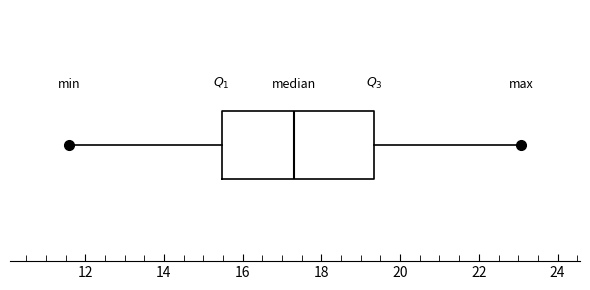

Transcribe this box plot: give where the median line is, the range the box spans, and where the two whiskers end, as read against the x-axis. The values are not printed on the chart, so give them approximately, as read against the axis.

median 17.4, box 15.4 to 19.4, whiskers 11.6 to 23.0